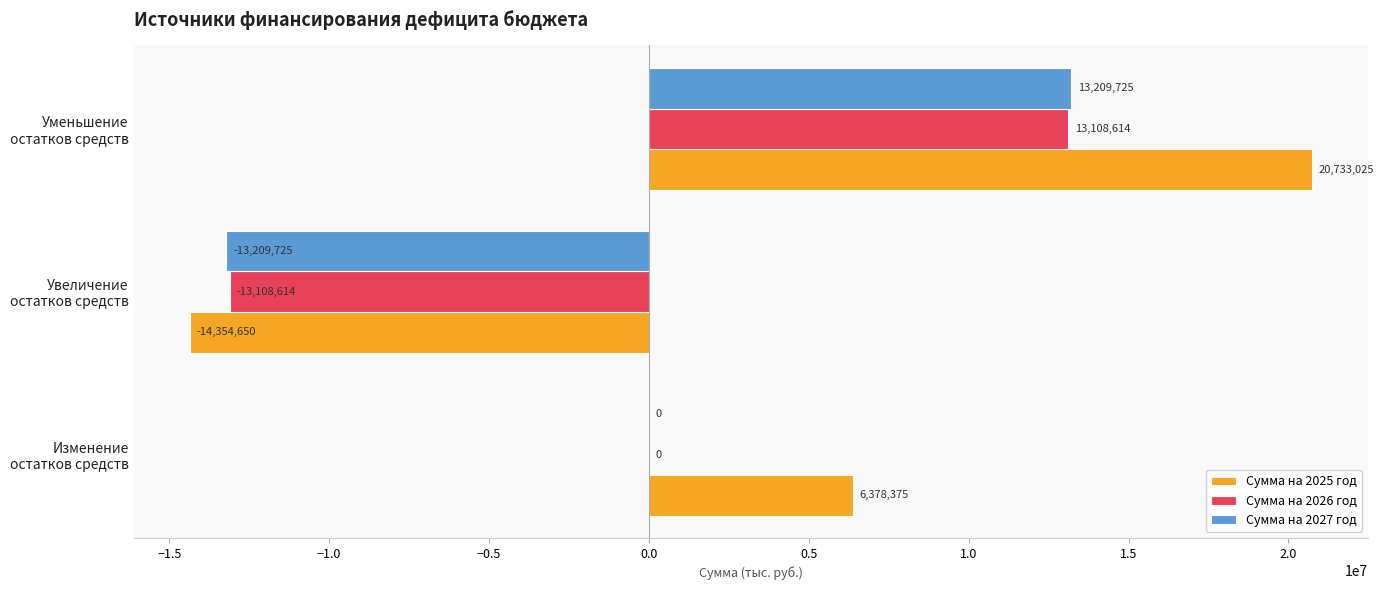

Which series has the largest total across all categories?

Сумма на 2025 год